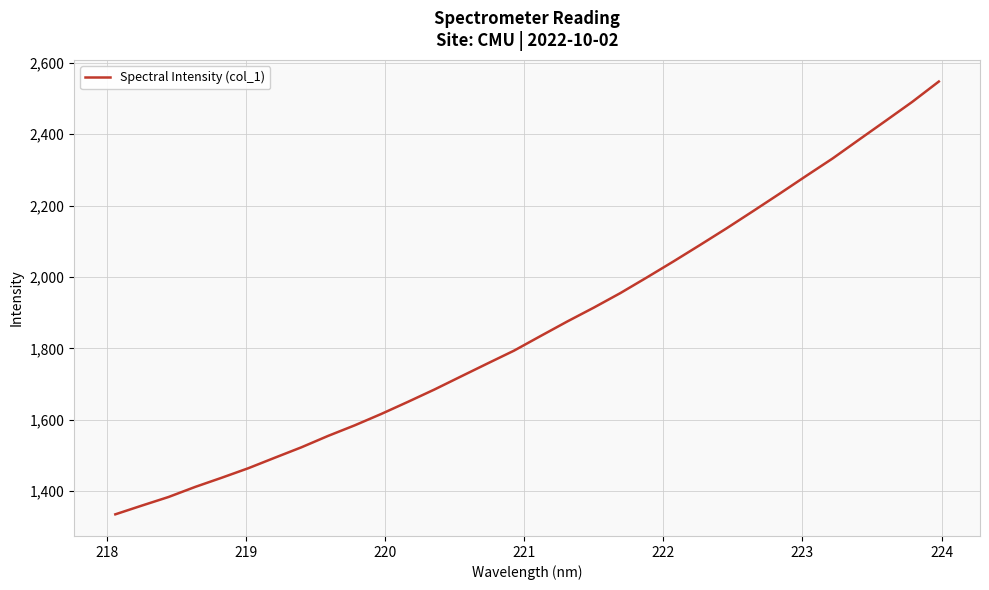

True or false: there are more than 2 points higher than both neighbors.

False